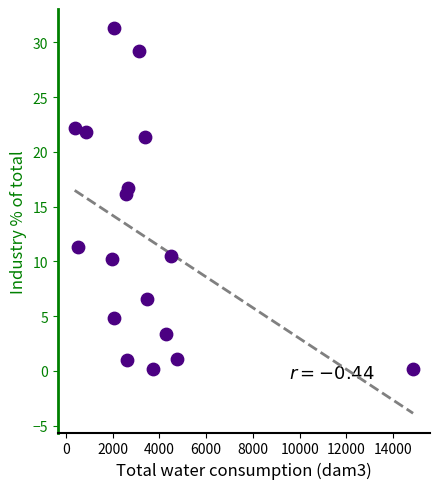

What is the range of X values (max minus min)?

14476.7